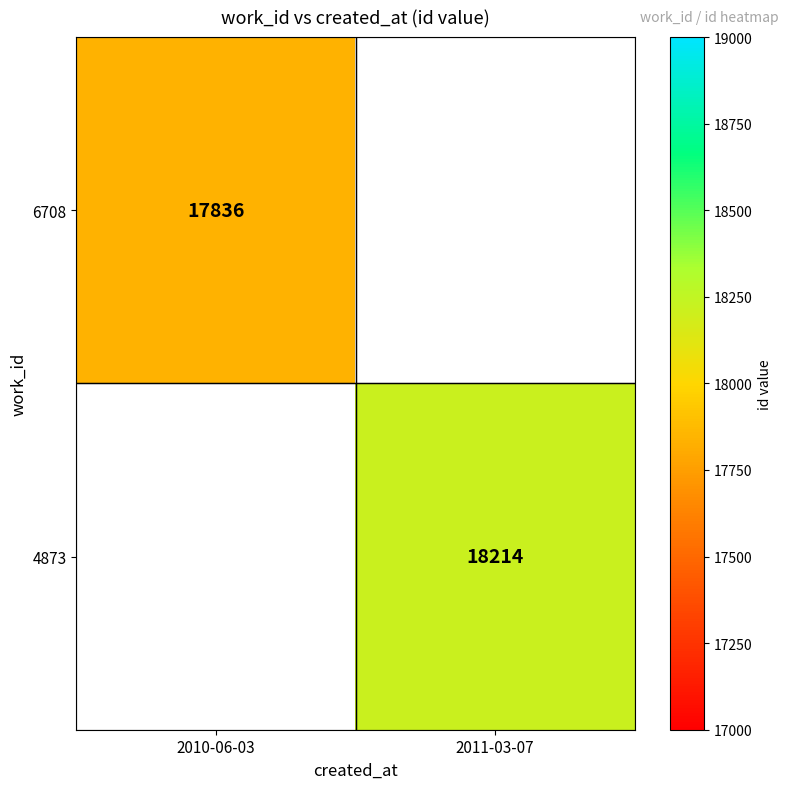

The value of 4873 at 2011-03-07 is 29327. True or false?

False